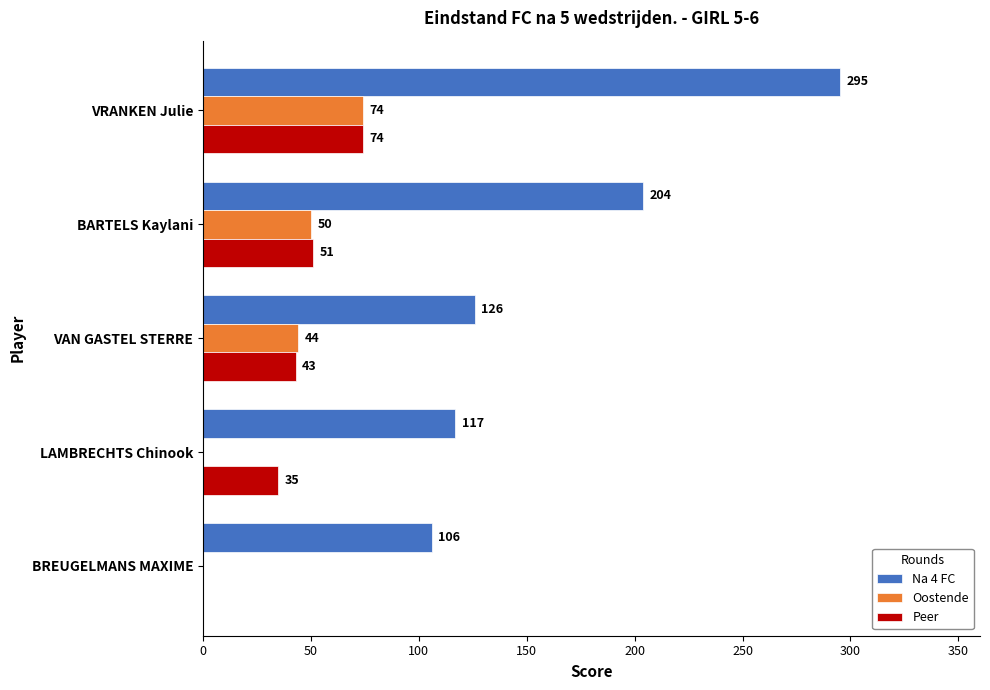

True or false: Peer has a value of 43 at BREUGELMANS MAXIME.

False